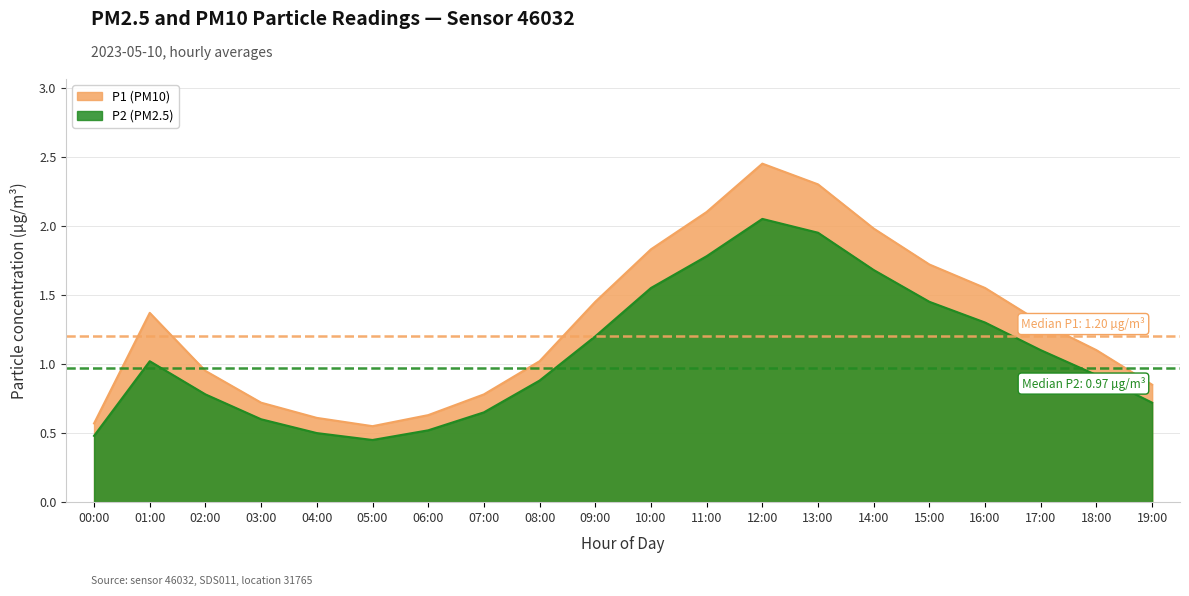

At which category does P2 reach its first local peak?

01:00